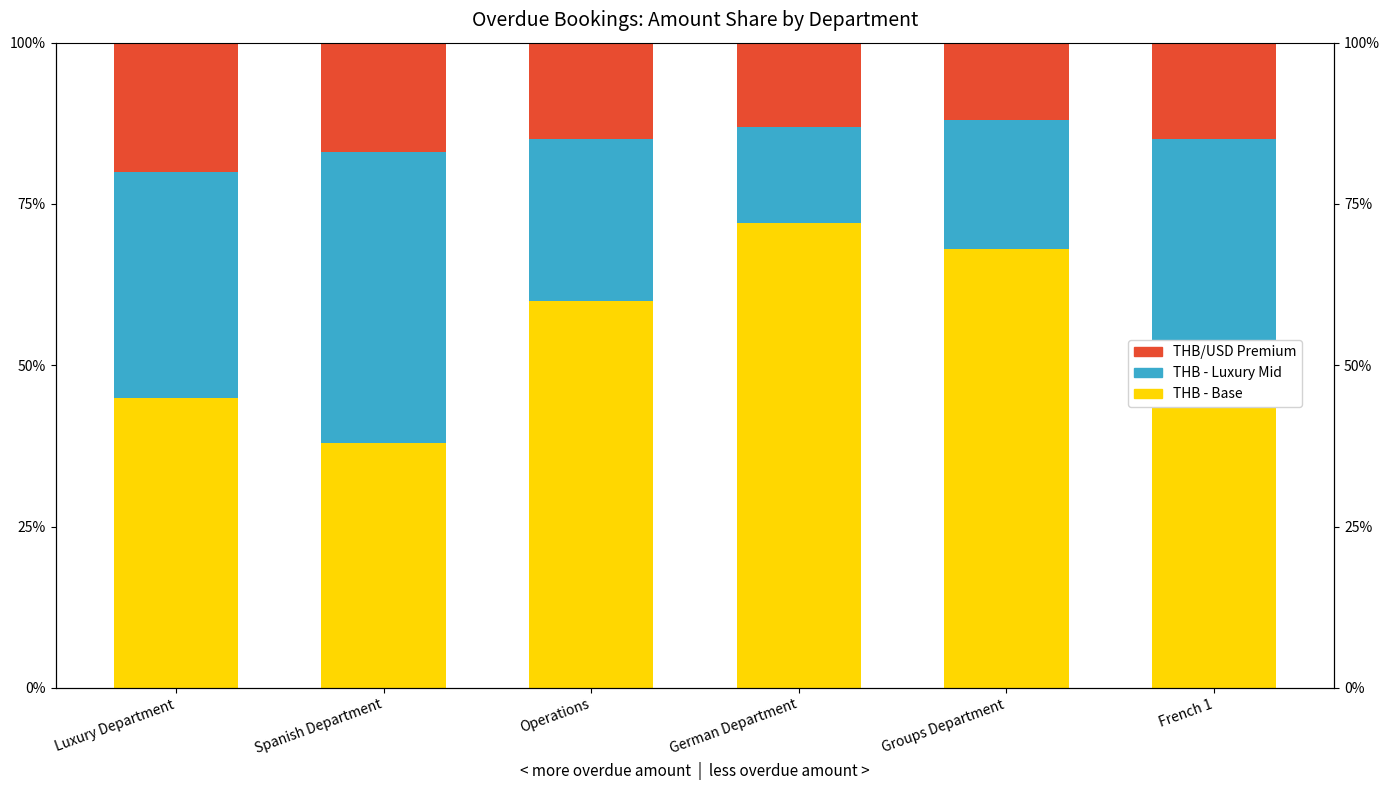

Reading left to right, what are all the values shown in this chart?

THB - Operations/Luxury Base: 45	38	60	72	68	50
THB - Luxury Mid: 35	45	25	15	20	35
THB/USD Premium: 20	17	15	13	12	15